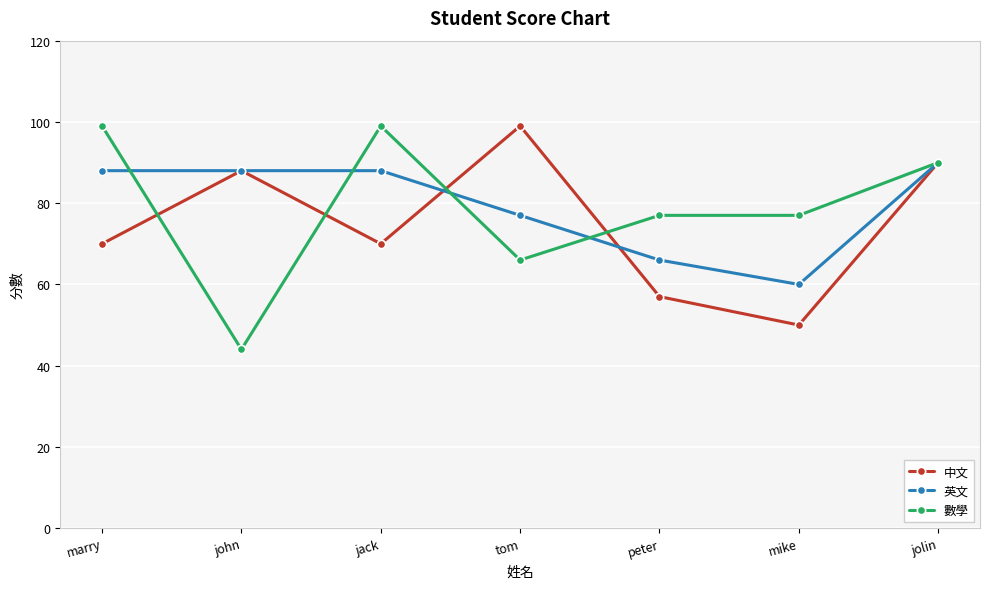

Is it true that 英文 equals 88 at jack?

True